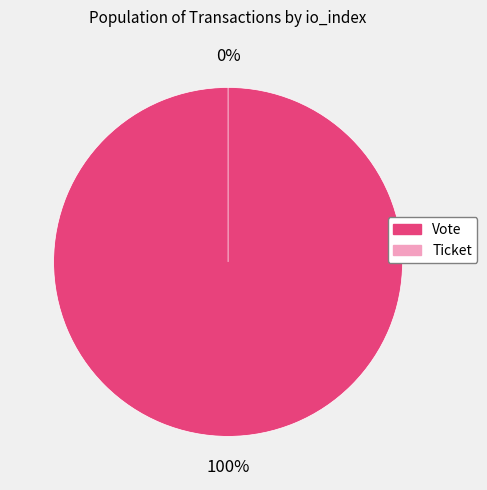

Which category has the biggest portion of the pie?

Vote (io_index=1)